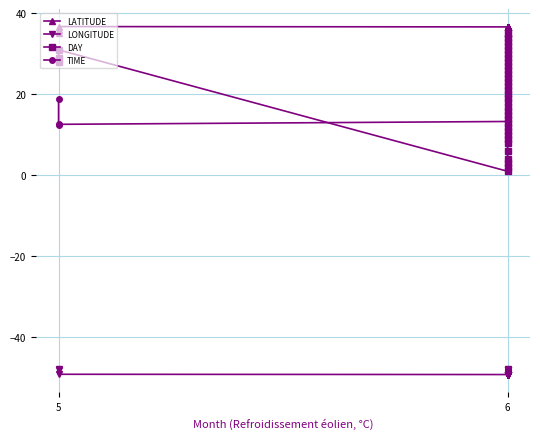

Reading left to right, what are all the values shown in this chart?

LATITUDE: 35.1	36.0	36.8	36.7	36.7	36.6	36.8	36.1	36.5	36.4	35.1	36.5	36.6	36.7	35.1	35.0	35.0	35.0	35.0	35.1	35.1	36.6	36.6	36.6	36.6	36.6	36.6	36.6	36.6	36.6	36.6	36.6	36.6	36.6	36.6	36.6
LONGITUDE: -48.1	-47.9	-49.1	-49.2	-49.2	-49.2	-49.3	-47.8	-48.8	-48.7	-48.0	-48.8	-48.8	-49.1	-48.0	-48.0	-48.0	-48.0	-48.0	-48.0	-48.0	-49.2	-49.2	-49.2	-49.2	-49.2	-49.2	-49.2	-49.2	-49.2	-49.2	-49.2	-49.2	-49.2	-49.2	-49.2
DAY: 28.0	29.0	31.0	1.0	2.0	3.0	4.0	6.0	8.0	9.0	10.0	11.0	12.0	13.0	14.0	15.0	16.0	17.0	18.0	19.0	20.0	21.0	22.0	23.0	24.0	25.0	26.0	27.0	28.0	29.0	30.0	31.0	32.0	33.0	34.0	35.0
TIME: 18.9	12.4	12.6	13.3	13.2	13.1	13.5	17.7	12.9	12.8	16.0	12.9	12.5	18.9	18.5	12.8	13.2	13.1	12.8	18.5	18.9	12.9	13.0	12.8	12.9	13.0	13.1	12.8	12.9	13.0	12.8	13.1	12.9	13.0	12.8	12.9